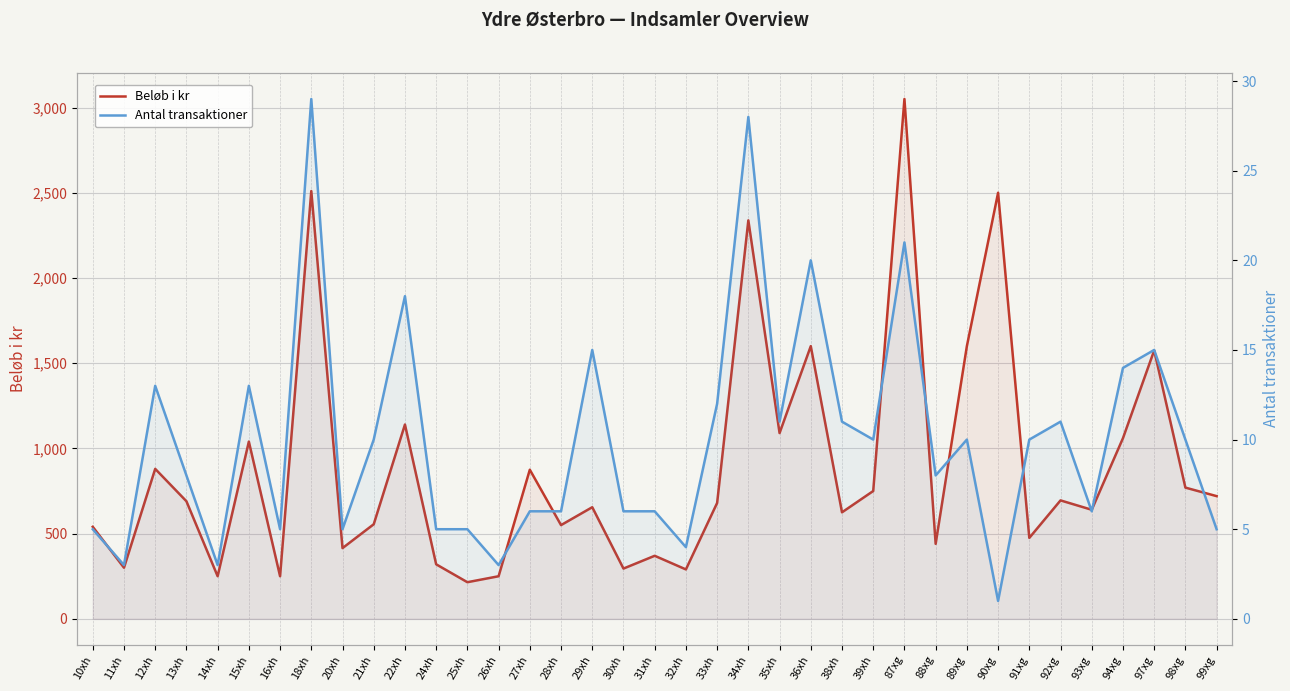

Reading right to left, transcribe all the data shown in this chart.

Beløb i kr: 99xg=720	98xg=770	97xg=1575	94xg=1060	93xg=640	92xg=695	91xg=475	90xg=2500	89xg=1600	88xg=440	87xg=3050	39xh=750	38xh=625	36xh=1600	35xh=1090	34xh=2338	33xh=680	32xh=290	31xh=370	30xh=295	29xh=655	28xh=550	27xh=875	26xh=250	25xh=215	24xh=320	22xh=1140	21xh=555	20xh=415	18xh=2510	16xh=250	15xh=1040	14xh=250	13xh=690	12xh=880	11xh=300	10xh=540
Antal transaktioner: 99xg=5	98xg=10	97xg=15	94xg=14	93xg=6	92xg=11	91xg=10	90xg=1	89xg=10	88xg=8	87xg=21	39xh=10	38xh=11	36xh=20	35xh=11	34xh=28	33xh=12	32xh=4	31xh=6	30xh=6	29xh=15	28xh=6	27xh=6	26xh=3	25xh=5	24xh=5	22xh=18	21xh=10	20xh=5	18xh=29	16xh=5	15xh=13	14xh=3	13xh=8	12xh=13	11xh=3	10xh=5